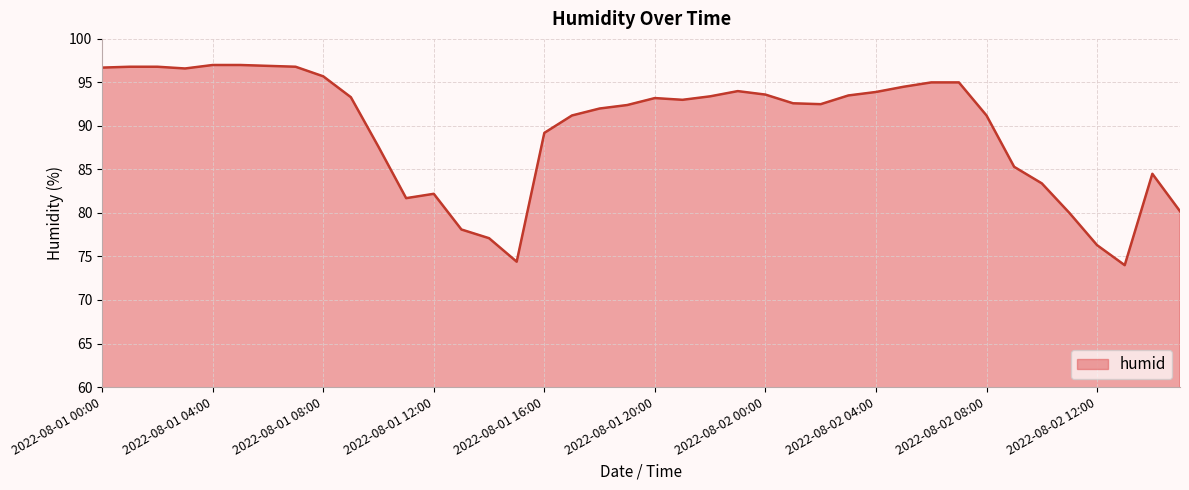

What is the maximum value shown in the chart?

97.0